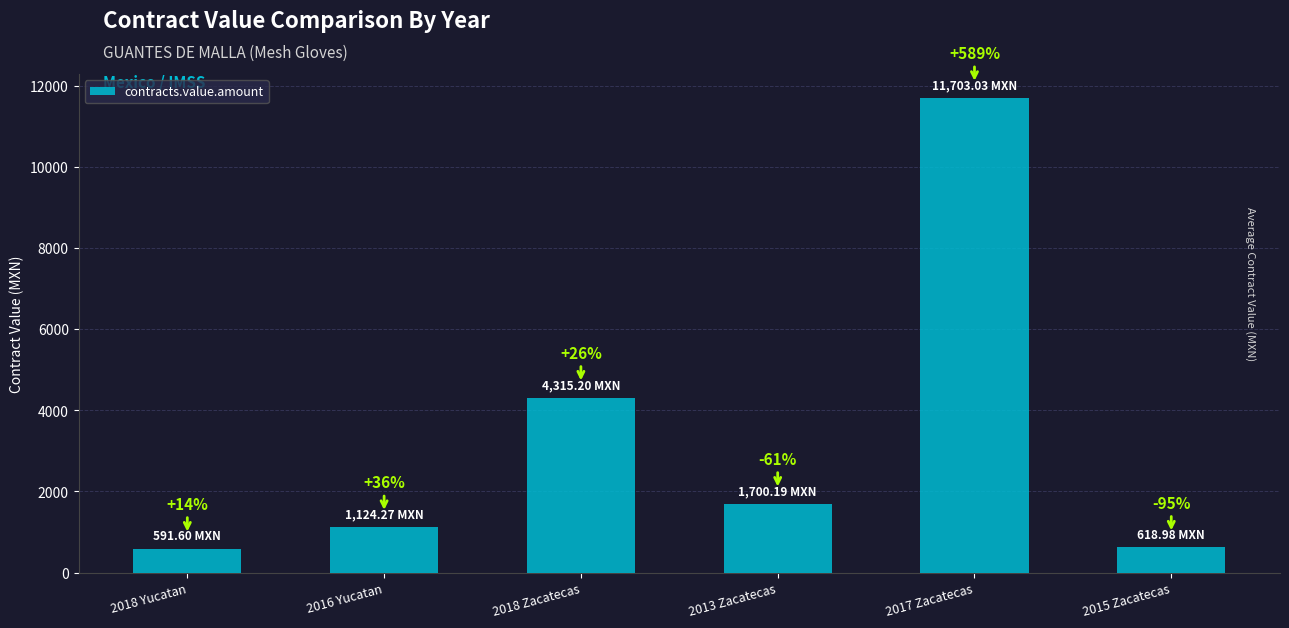

What is the value of the 6th bar from the left?

619.0